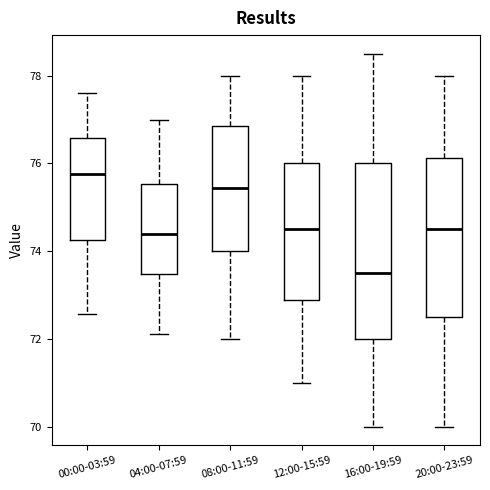

Reading left to right, read every box against the y-axis: the position of its median line, the range the box covers, and the ends of its whiskers. The values are not printed on the chart, so give them approximately, as read against the axis.

00:00-03:59: median 75.8, box 74.2 to 76.6, whiskers 72.6 to 77.6
04:00-07:59: median 74.4, box 73.4 to 75.6, whiskers 72.2 to 77.0
08:00-11:59: median 75.4, box 74.0 to 76.8, whiskers 72.0 to 78.0
12:00-15:59: median 74.6, box 72.8 to 76.0, whiskers 71.0 to 78.0
16:00-19:59: median 73.6, box 72.0 to 76.0, whiskers 70.0 to 78.6
20:00-23:59: median 74.6, box 72.6 to 76.2, whiskers 70.0 to 78.0